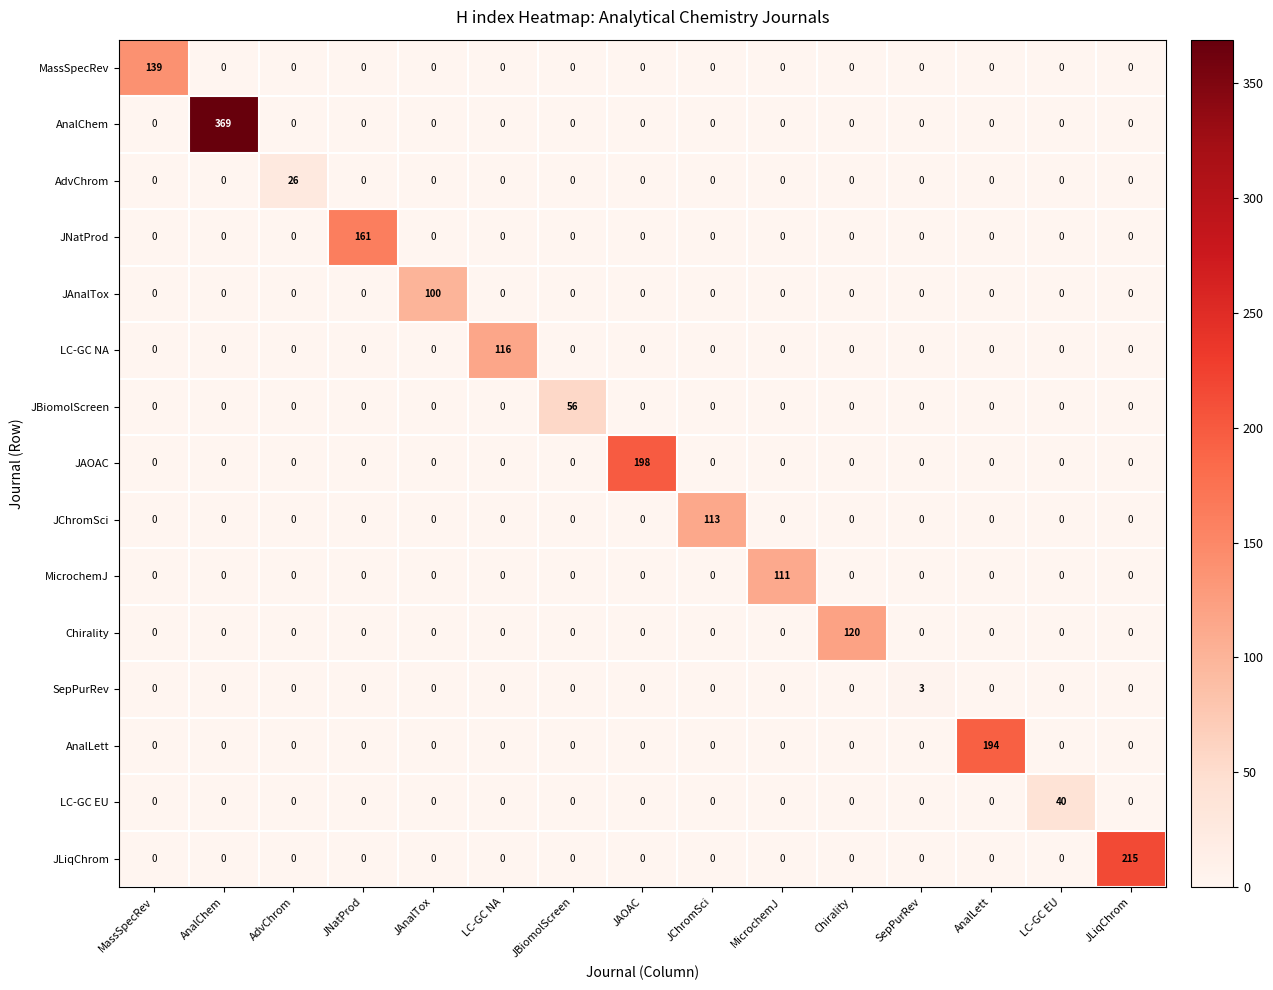

What is the greatest value displayed?

369